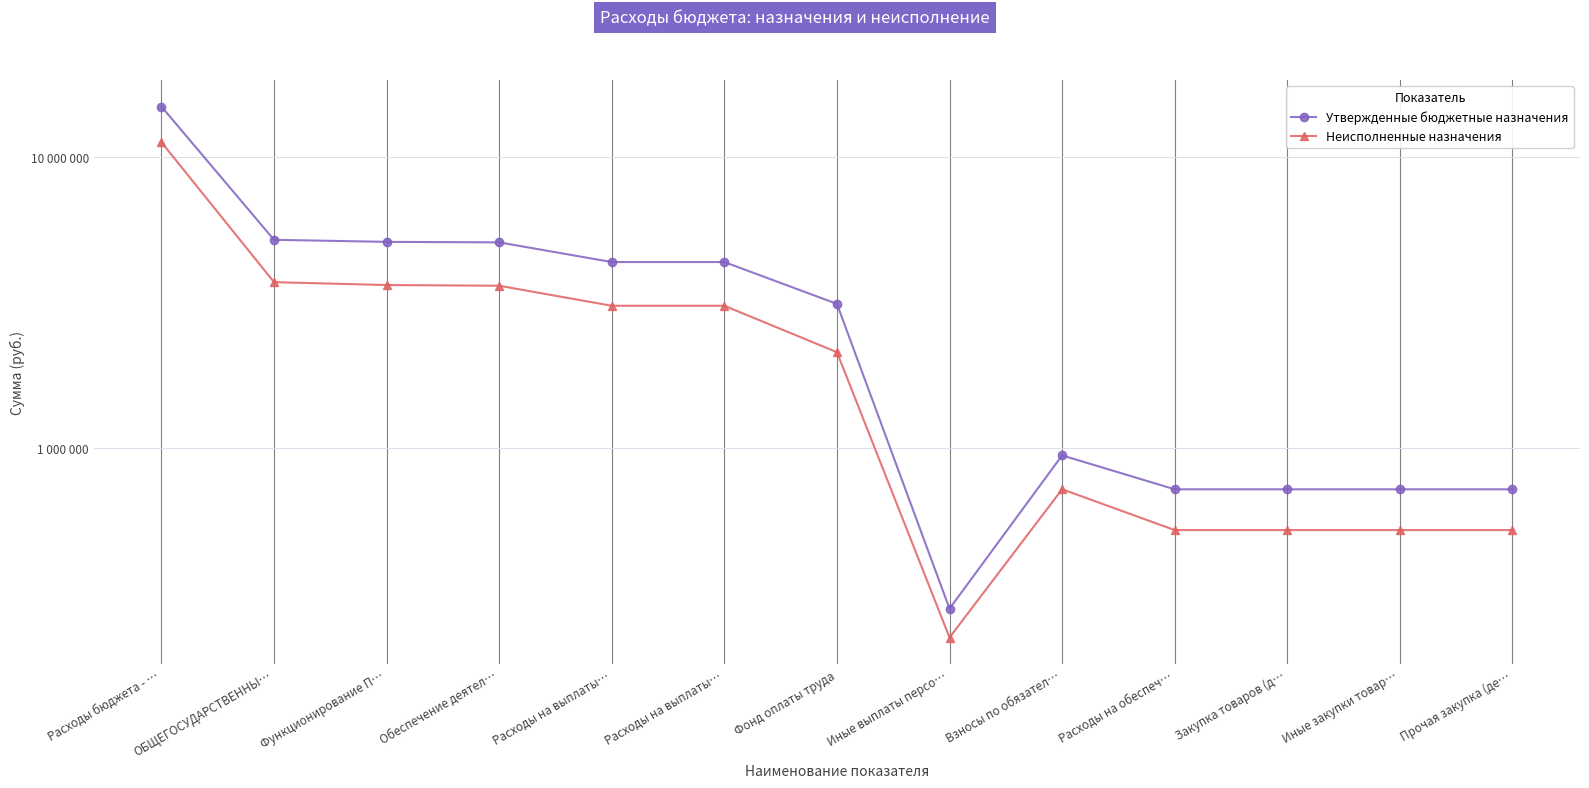

Reading right to left, transcribe all the data shown in this chart.

Утвержденные бюджетные назначения: Прочая закупка (де…=723500.0	Иные закупки товар…=723500.0	Закупка товаров (д…=723500.0	Расходы на обеспеч…=723500.0	Взносы по обязател…=946000.0	Иные выплаты персо…=281600.0	Фонд оплаты труда=3133000.0	Расходы на выплаты…=4360600.0	Расходы на выплаты…=4360600.0	Обеспечение деятел…=5094100.0	Функционирование П…=5114400.0	ОБЩЕГОСУДАРСТВЕННЫ…=5198100.0	Расходы бюджета - …=14902100.0
Неисполненные назначения: Прочая закупка (де…=524168.7	Иные закупки товар…=524168.7	Закупка товаров (д…=524168.7	Расходы на обеспеч…=524168.7	Взносы по обязател…=723854.1	Иные выплаты персо…=224227.6	Фонд оплаты труда=2138557.7	Расходы на выплаты…=3086639.4	Расходы на выплаты…=3086639.4	Обеспечение деятел…=3615515.1	Функционирование П…=3635815.1	ОБЩЕГОСУДАРСТВЕННЫ…=3719515.1	Расходы бюджета - …=11242422.1